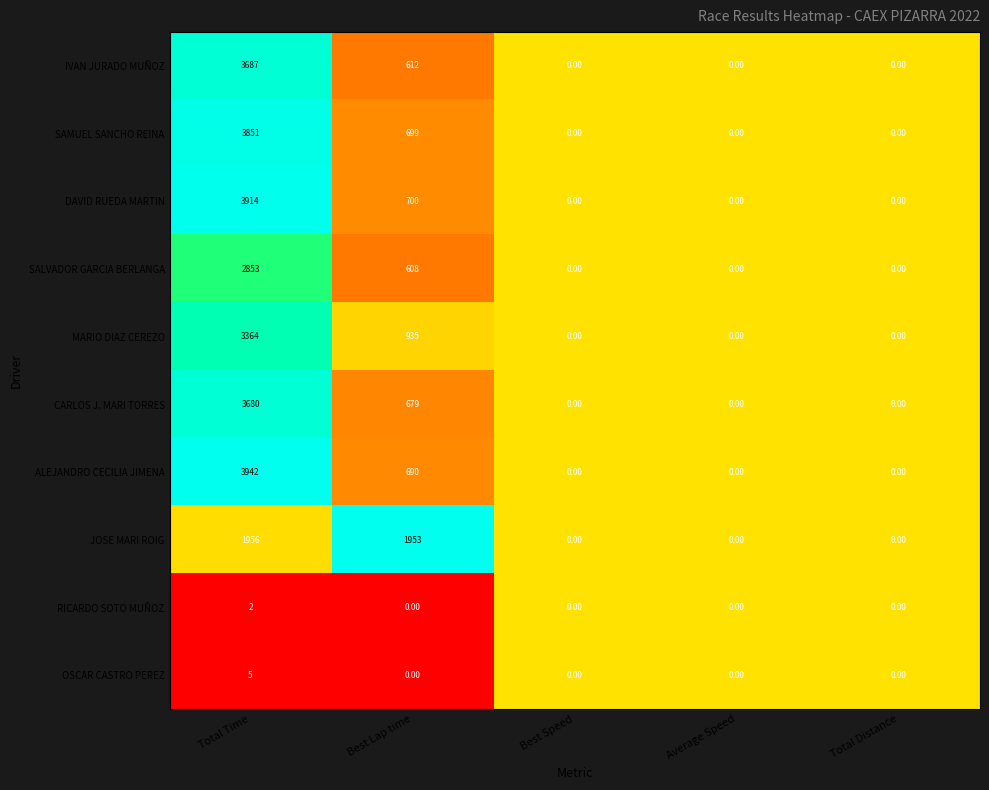

Which series has the widest spread of values?

ALEJANDRO CECILIA JIMENA